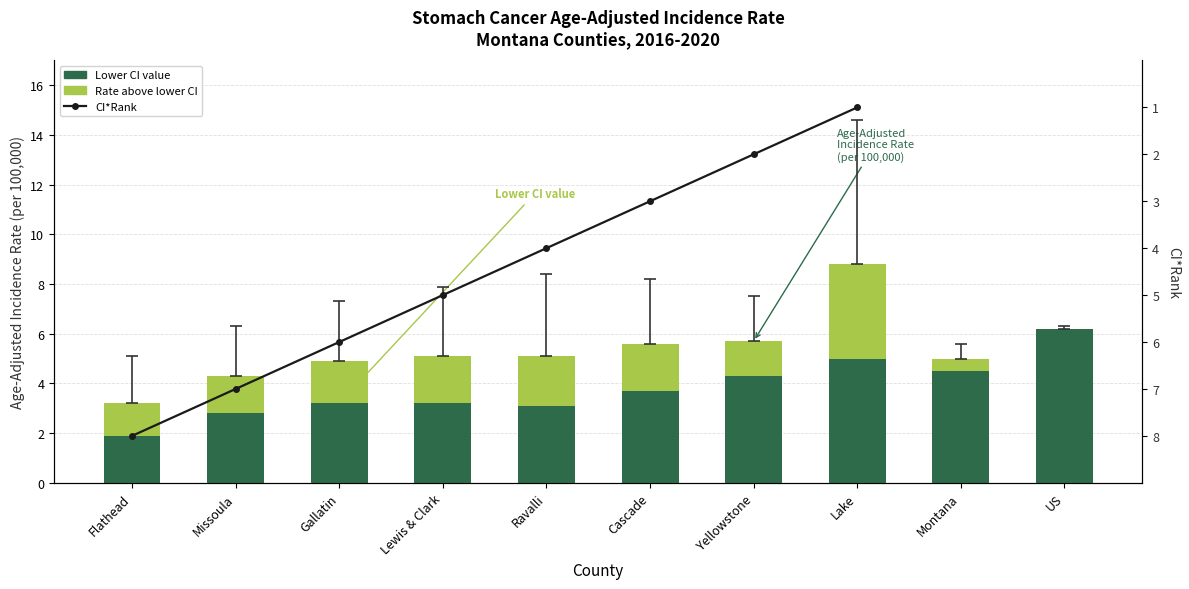

The value of Lower CI value at US is 6.2. True or false?

True